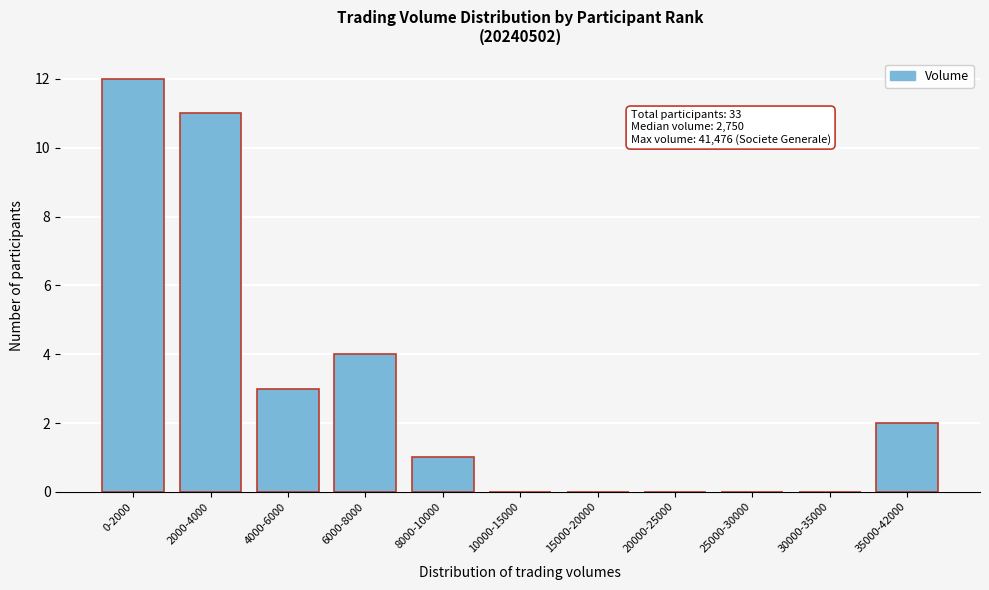

Reading left to right, what are all the values shown in this chart?

0-2000=12	2000-4000=11	4000-6000=3	6000-8000=4	8000-10000=1	10000-15000=0	15000-20000=0	20000-25000=0	25000-30000=0	30000-35000=0	35000-42000=2